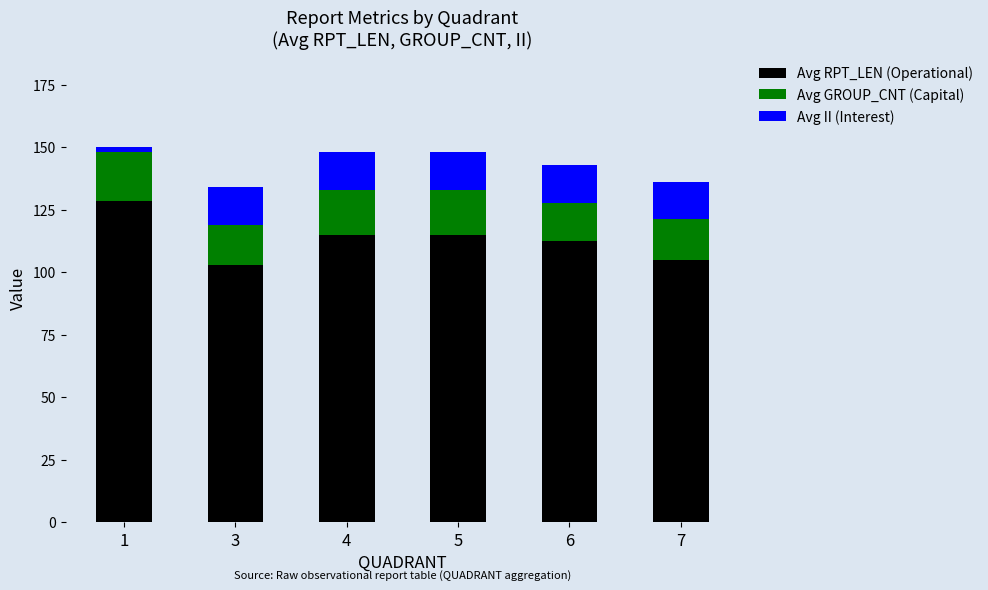

What is the sum of the Avg RPT_LEN (Operational) values at 6 and 3?

215.4